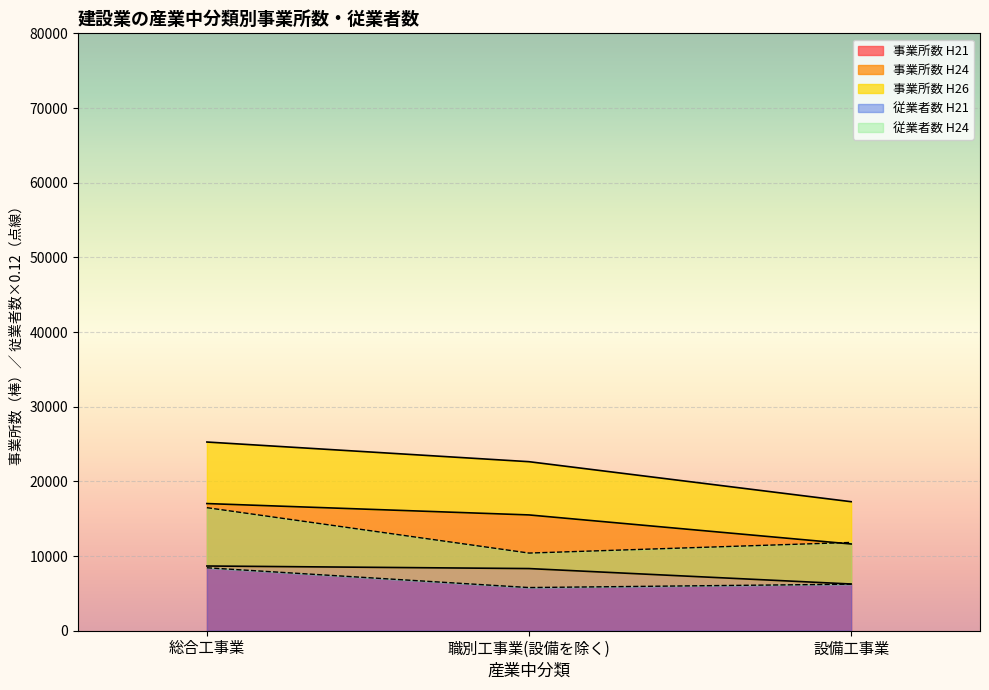

What is the label of the 3rd point from the left?

設備工事業